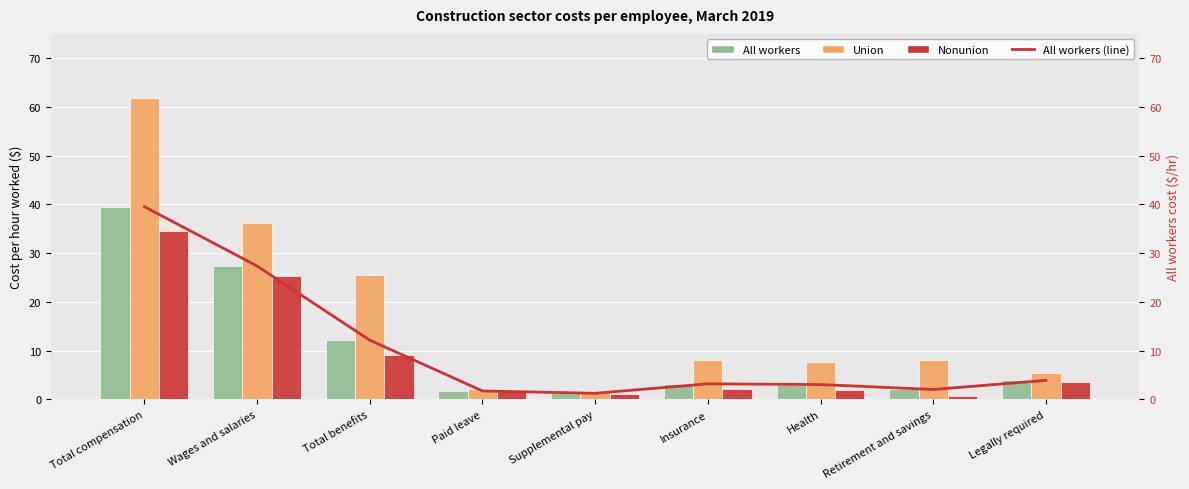

What is the spread (max minus min) of values at Legally required?

1.8